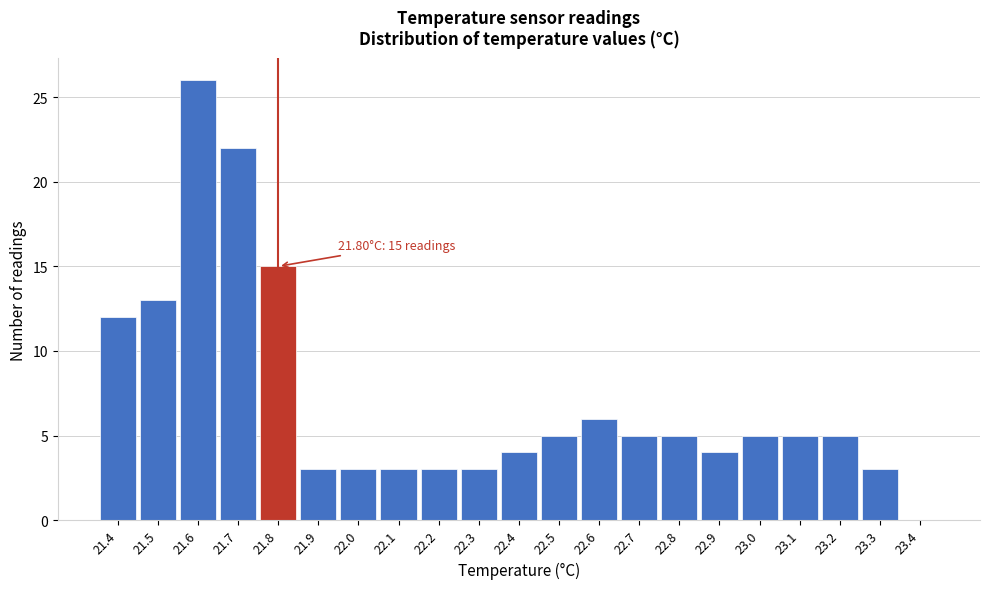

Over which range of the x-axis is the bar tallest?

21.55 to 21.65